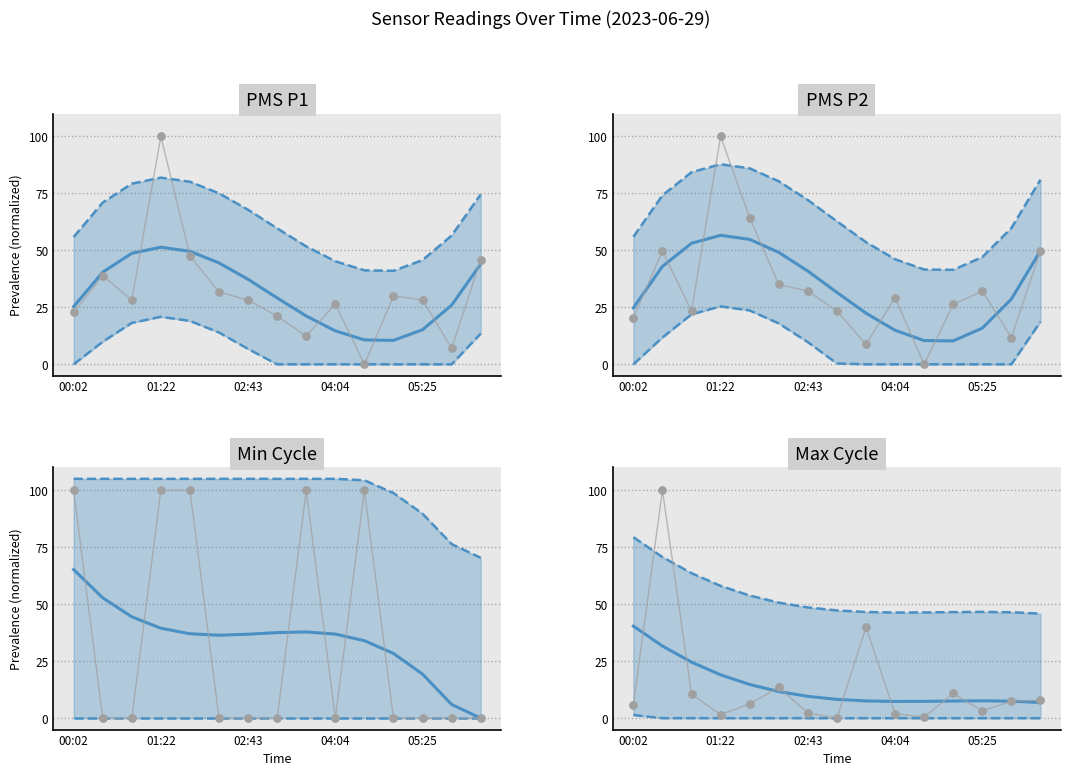

Which series contains the highest Y value?

Min Cycle